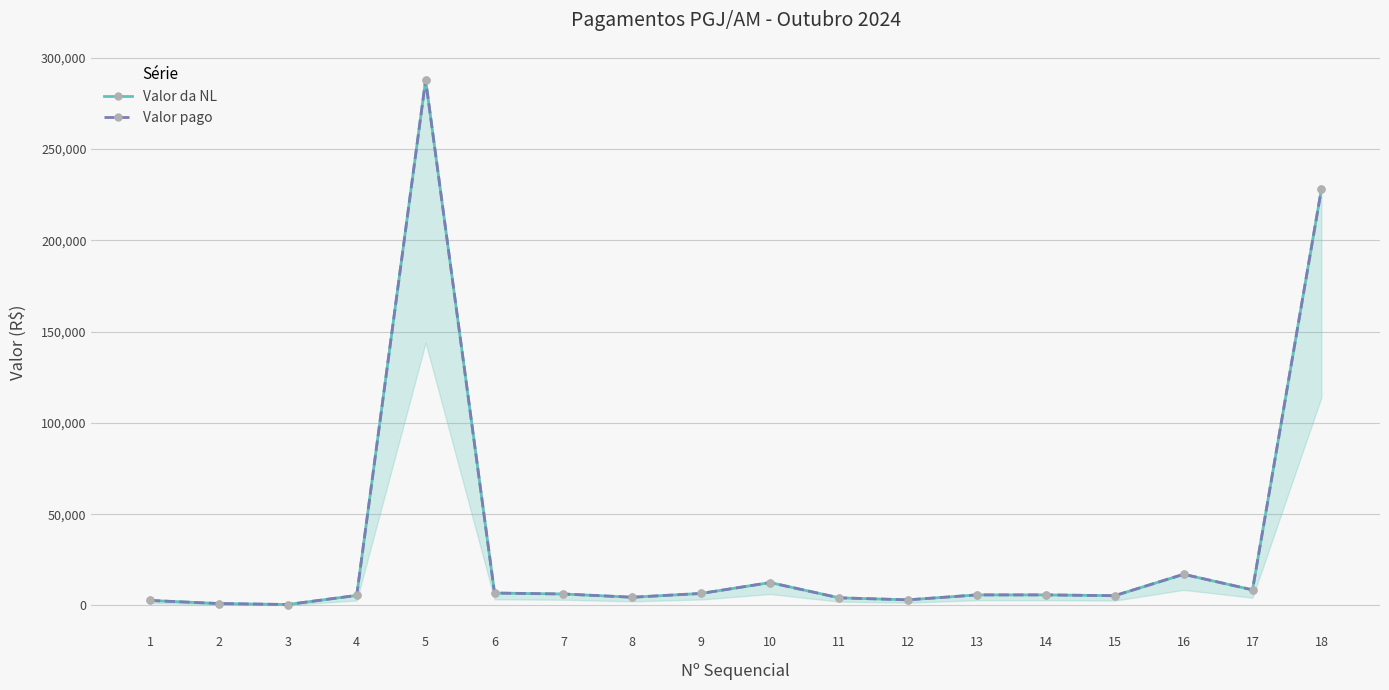

Is it true that Valor pago equals 2359.9 at 7?

False